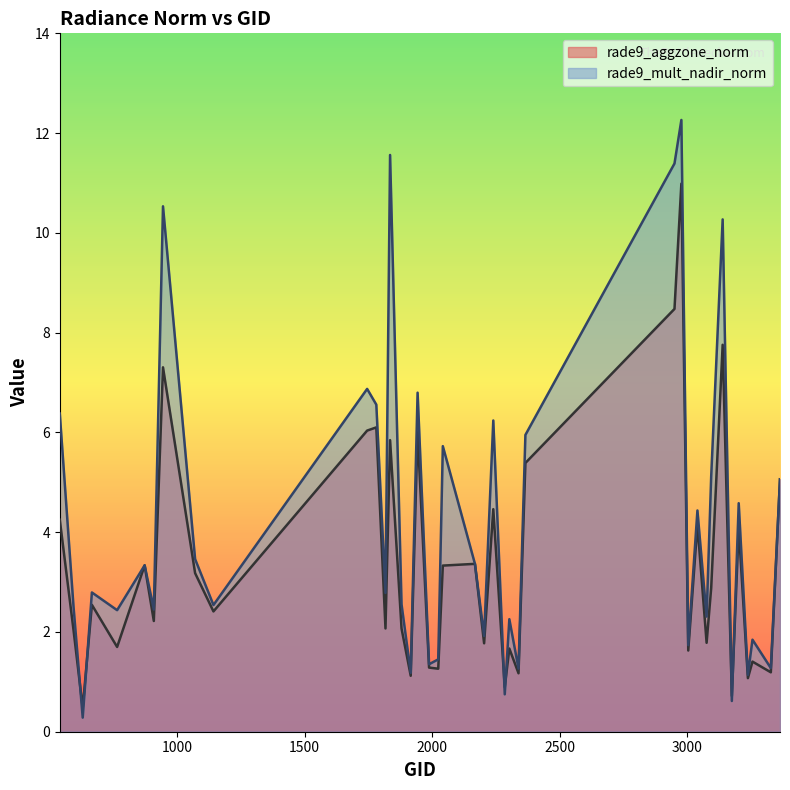

Rank the series by their average value, from lowest to highest.

rade9_aggzone_norm, rade9_mult_nadir_norm